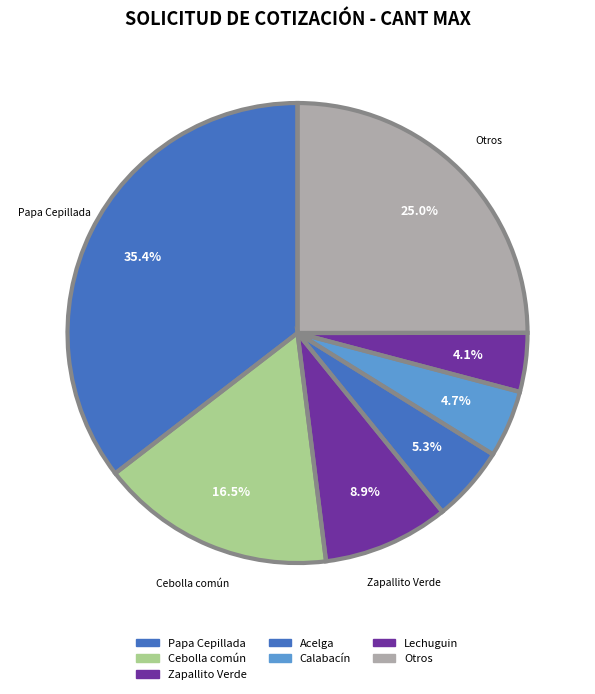

Is there a majority slice in this chart?

No